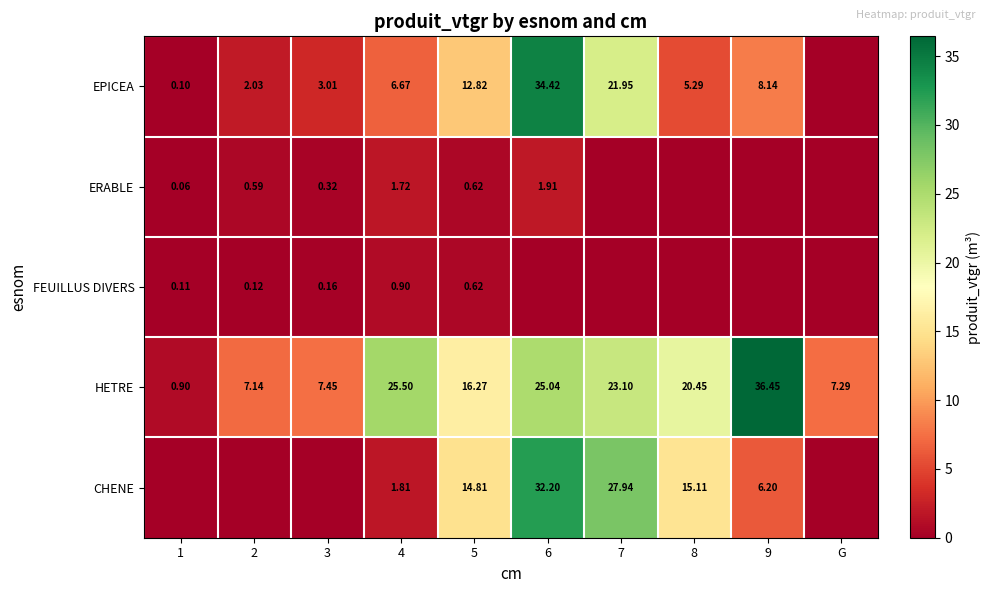

List the series in order of their peak value, highest first.

HETRE, EPICEA, CHENE, ERABLE, FEUILLUS DIVERS